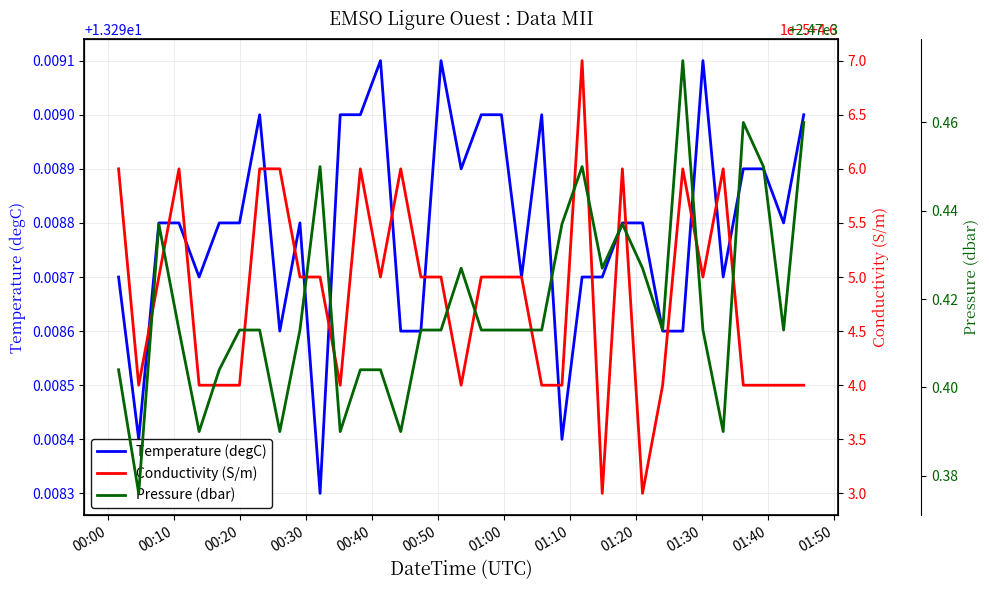

True or false: Pressure (dbar) and Conductivity (S/m) intersect in this chart.

False